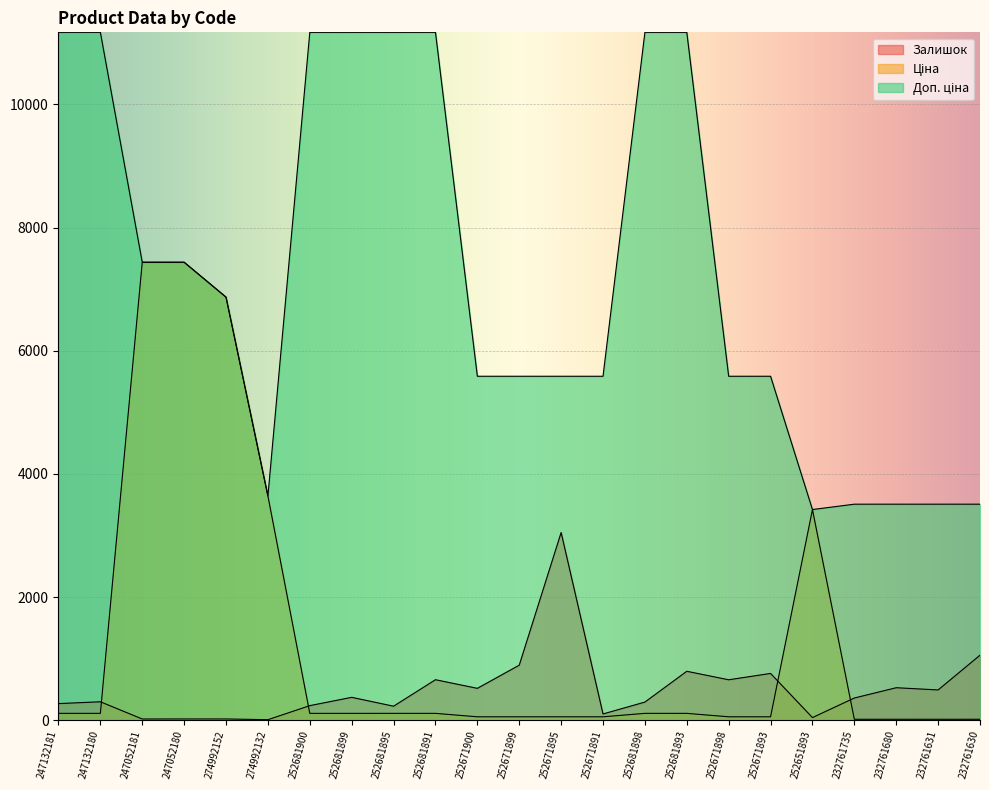

How many lines are shown in the chart?

3